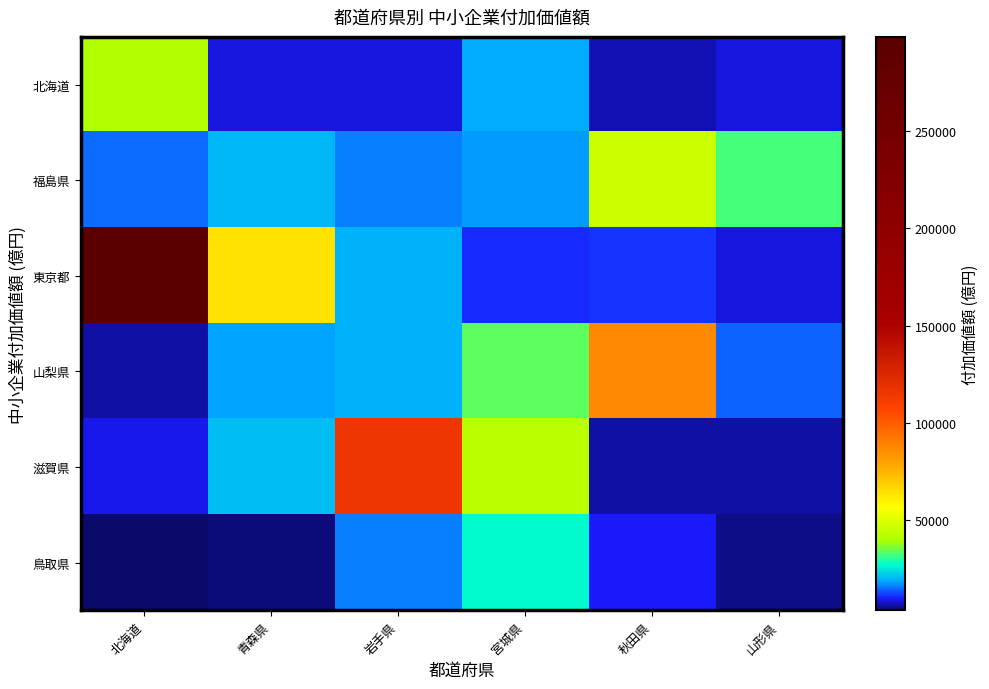

At how many categories does at least one series exceed 10453?

6